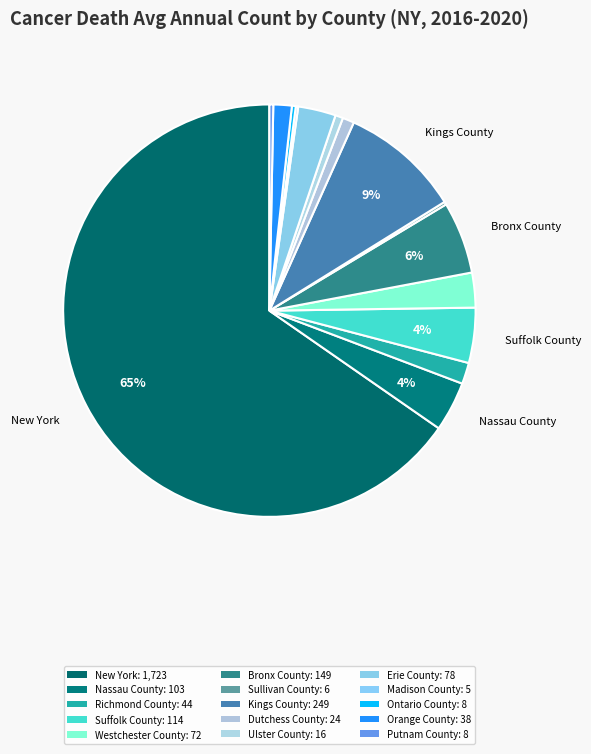

Which has a higher value, Richmond County or New York?

New York